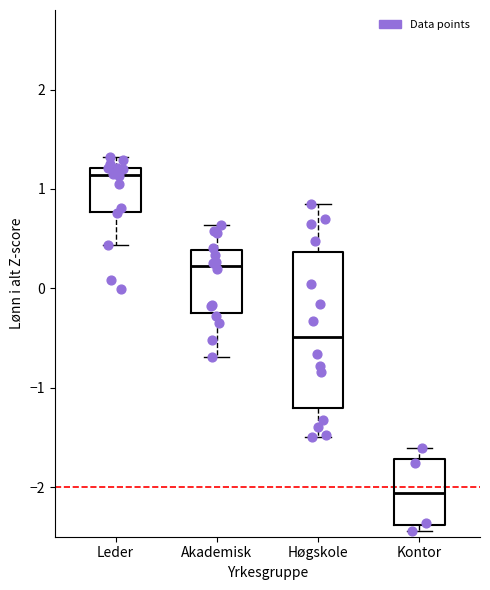

Reading left to right, transcribe this box plot: for each box, give where its median line is, the range the box spans, and where its two whiskers end, as read against the y-axis. The values are not printed on the chart, so give them approximately, as read against the axis.

Leder: median 1.1, box 0.8 to 1.2, whiskers 0.4 to 1.3
Akademisk: median 0.2, box -0.3 to 0.4, whiskers -0.7 to 0.6
Høgskole: median -0.5, box -1.2 to 0.4, whiskers -1.5 to 0.8
Kontor: median -2.1, box -2.4 to -1.7, whiskers -2.4 (just below the box's lower edge) to -1.6